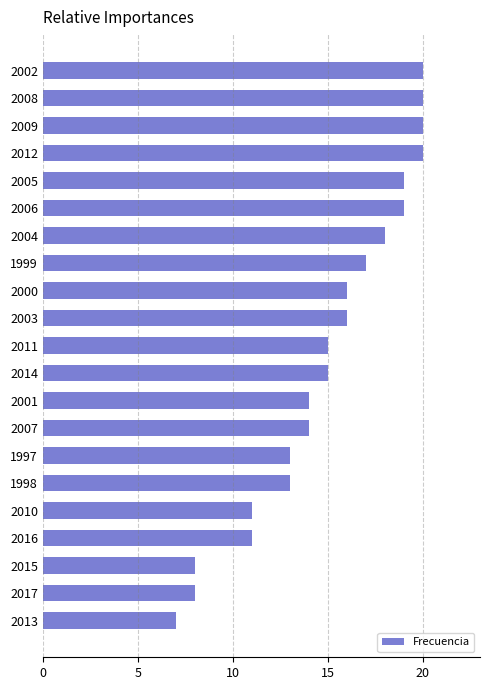

What is the difference between the second highest and second lowest values?

12